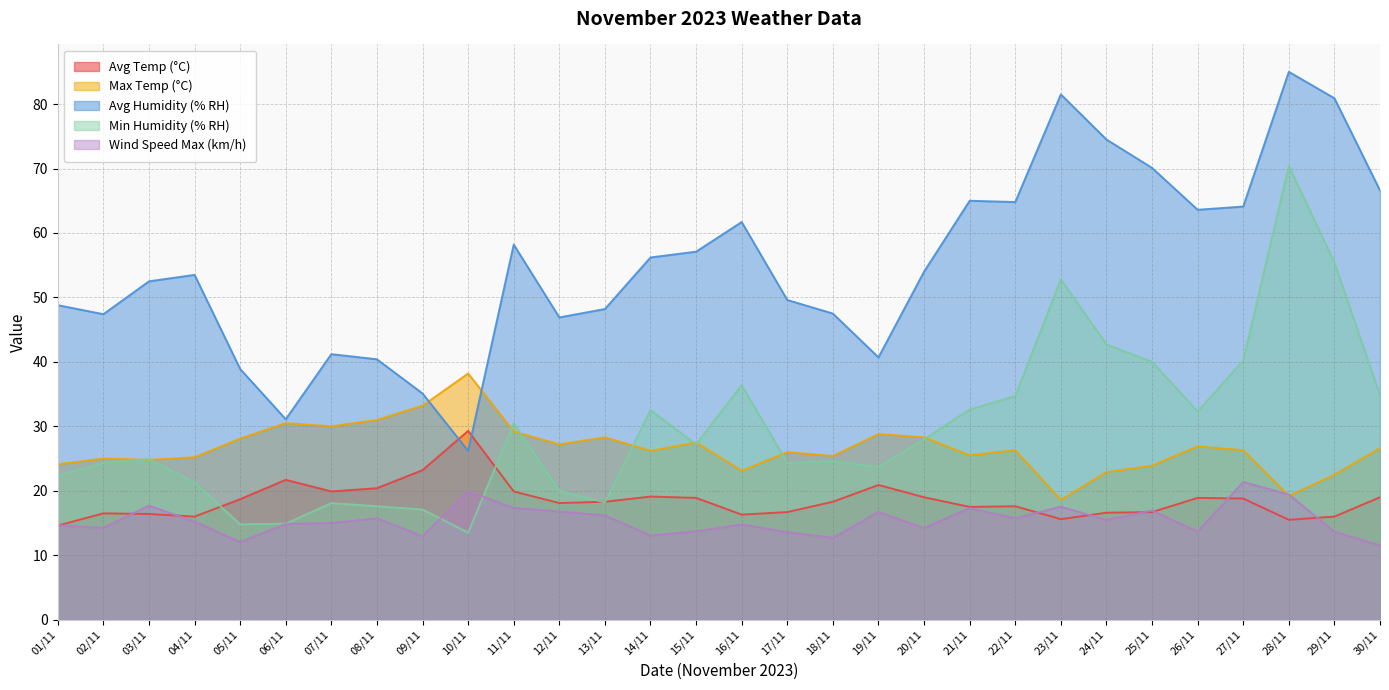

Between 05/11 and 17/11, which series saw the biggest shift?

Avg Humidity (% RH)